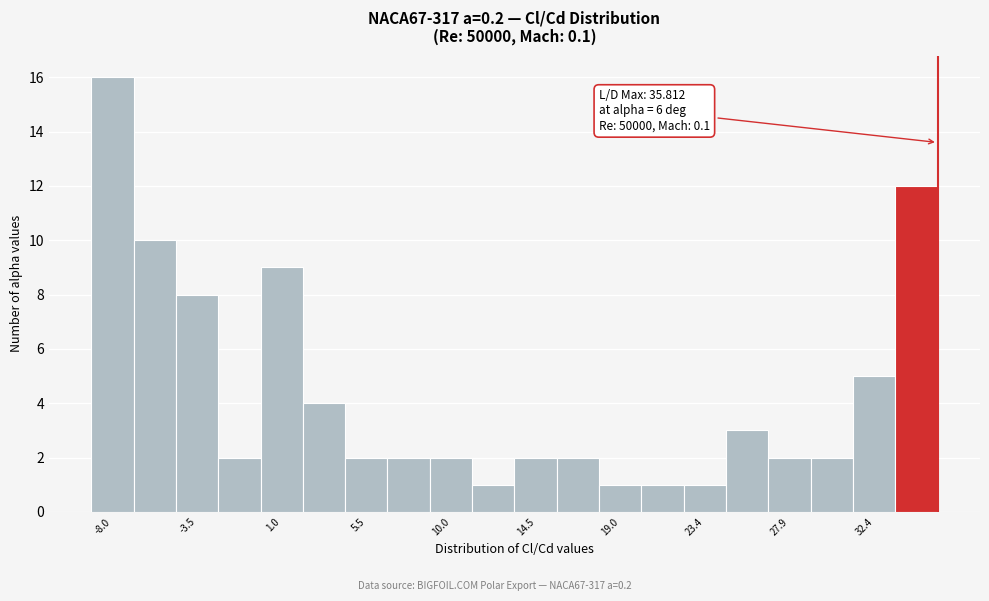

Over which range of the x-axis is the bar tallest?

-9.0 to -7.0